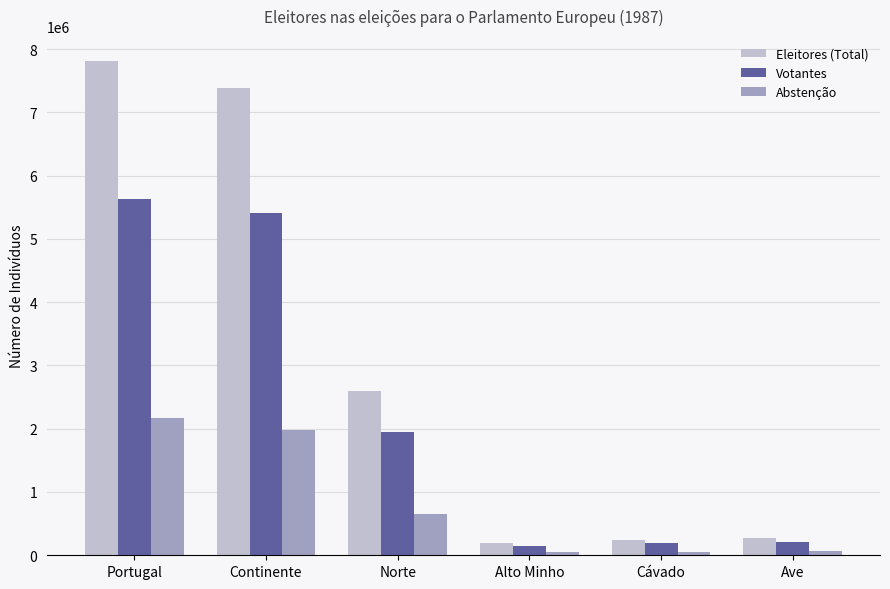

Rank the series at Portugal from highest to lowest value.

Eleitores (Total), Votantes, Abstenção